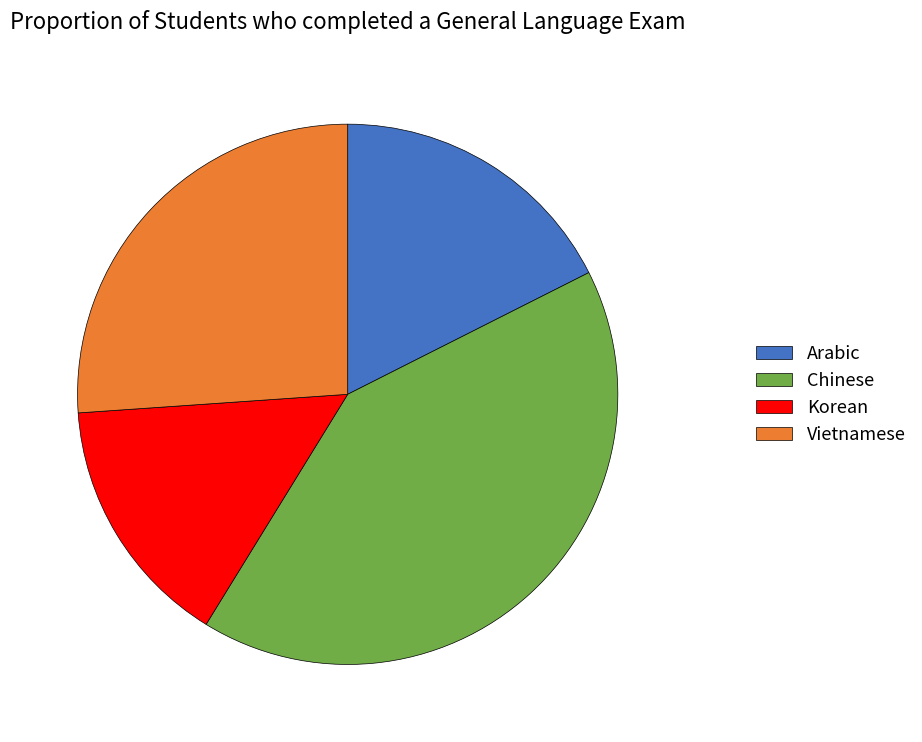

Which has a higher value, Chinese or Korean?

Chinese